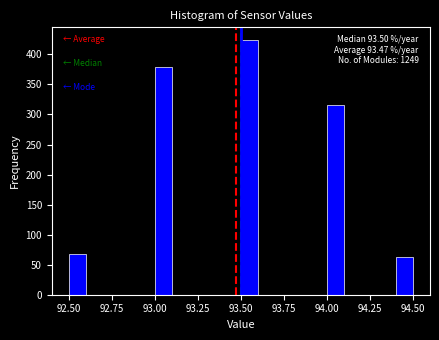

Read against the x-axis, roughly where is the centre of the tallest bar?

93.55